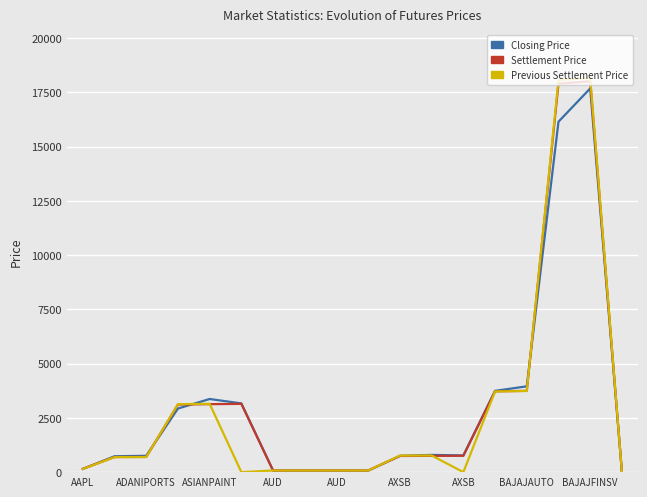

Does the chart have visible grid lines?

Yes